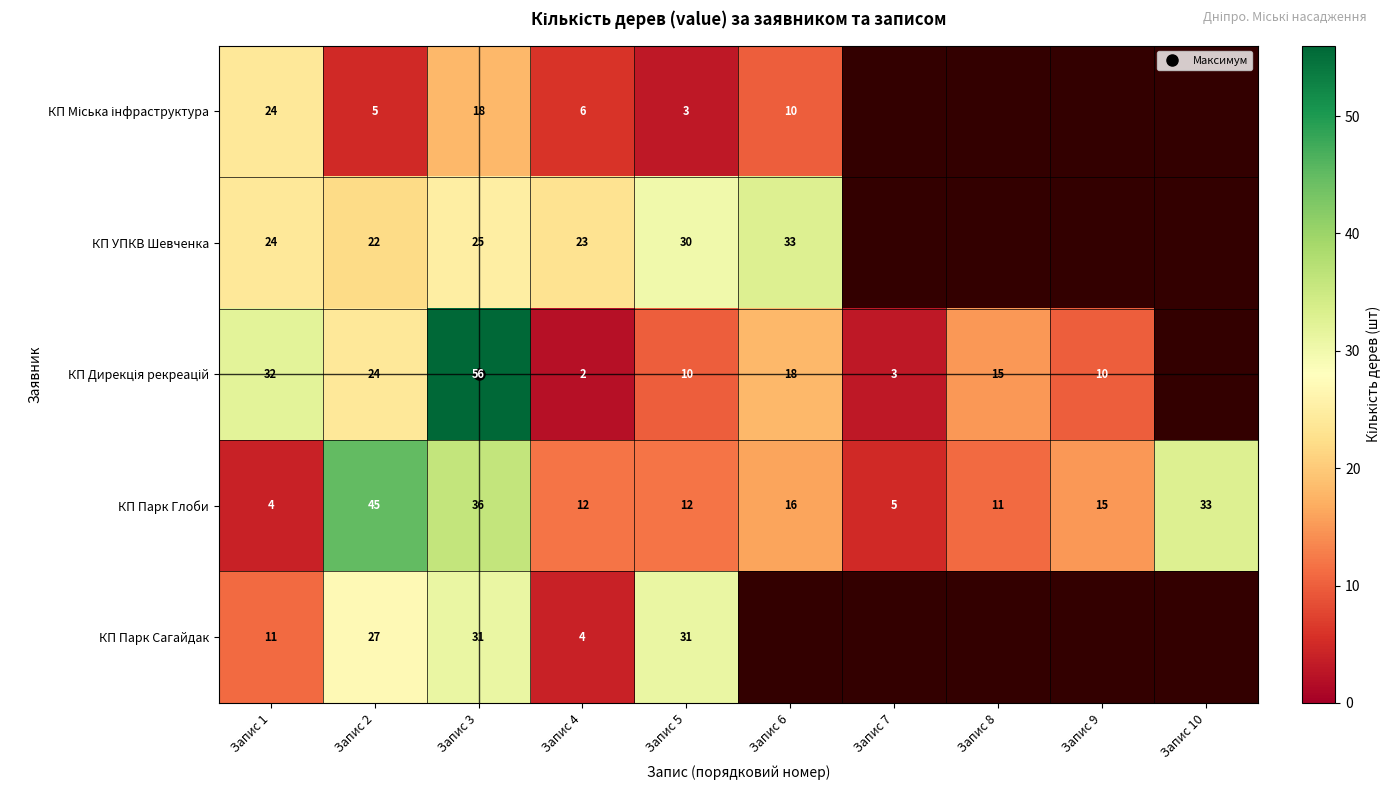

What is the average value of the КП Парк Глоби series?

18.9